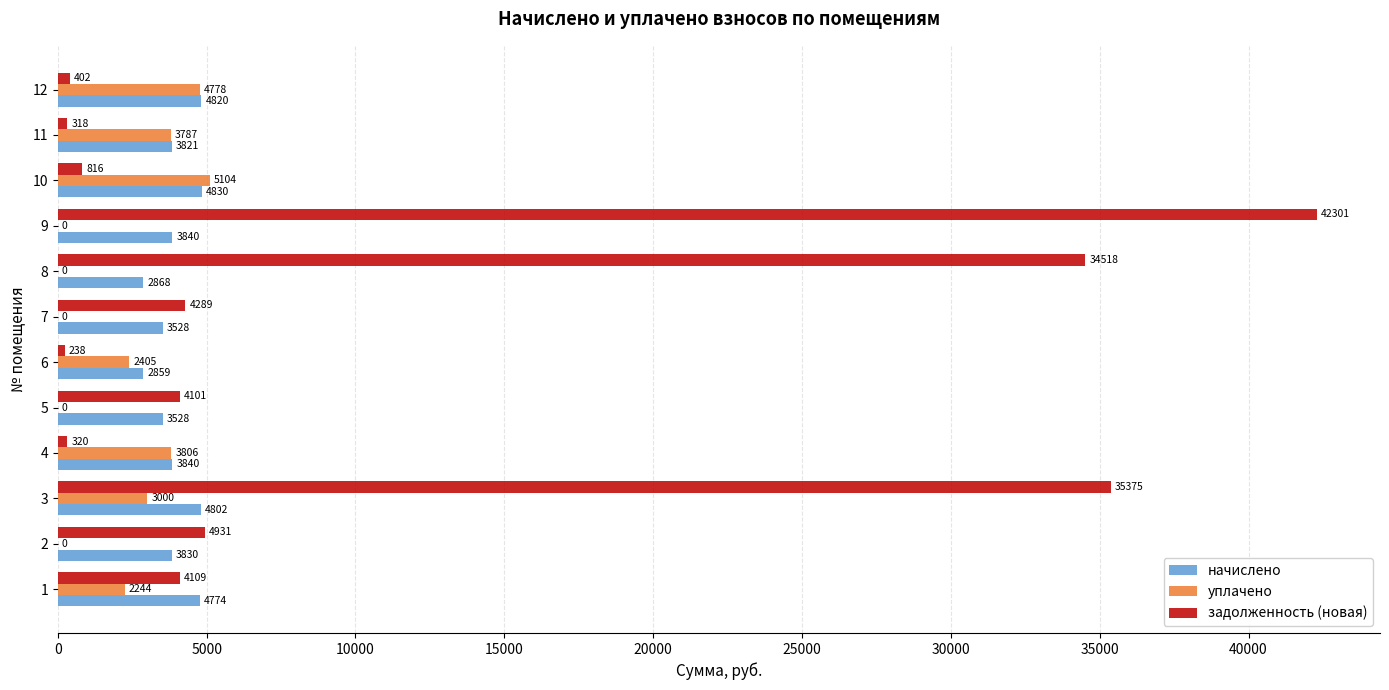

What is the approximate value of задолженность (новая) at 11?

318.4